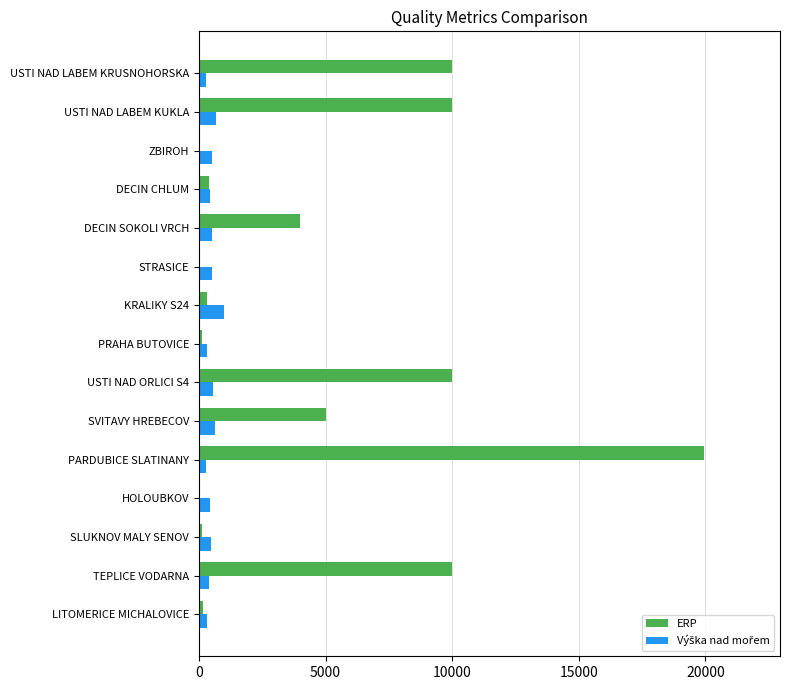

The value of ERP at USTI NAD LABEM KRUSNOHORSKA is 10000. True or false?

True